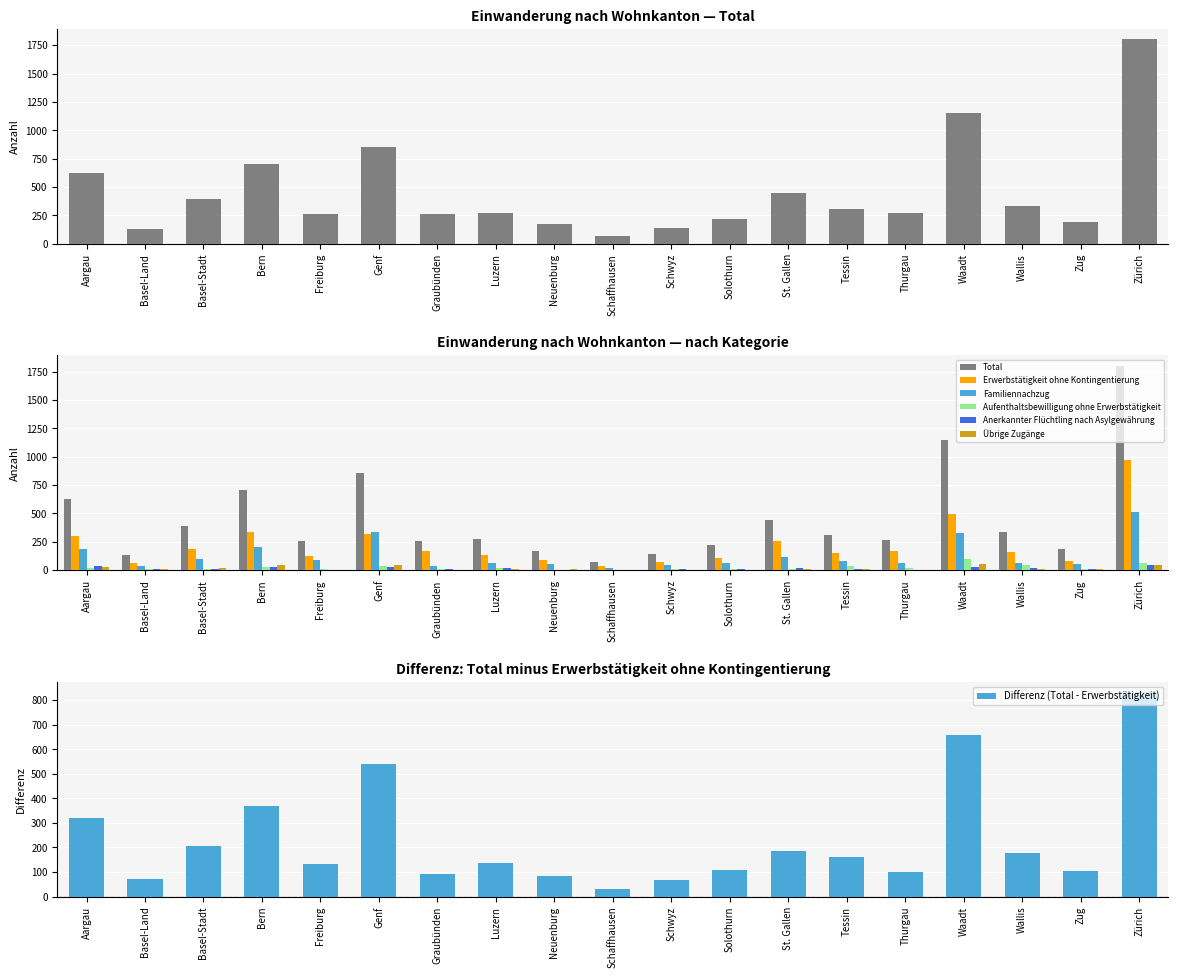

Which series has the largest total across all categories?

Total